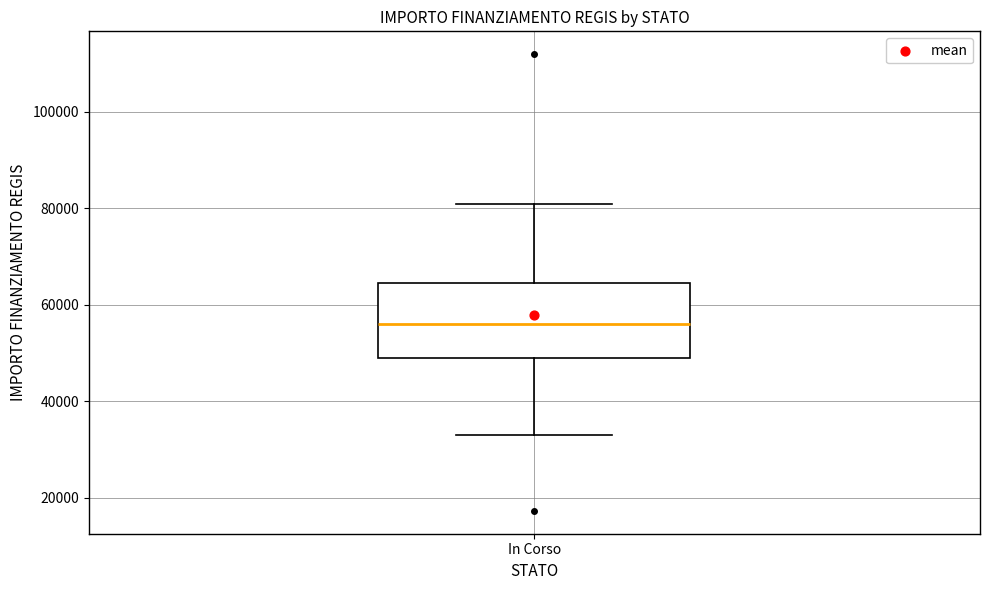

Transcribe this box plot: give where the median line is, the range the box spans, and where the two whiskers end, as read against the y-axis. The values are not printed on the chart, so give them approximately, as read against the axis.

median 56000, box 50000 to 64000, whiskers 32000 to 80000